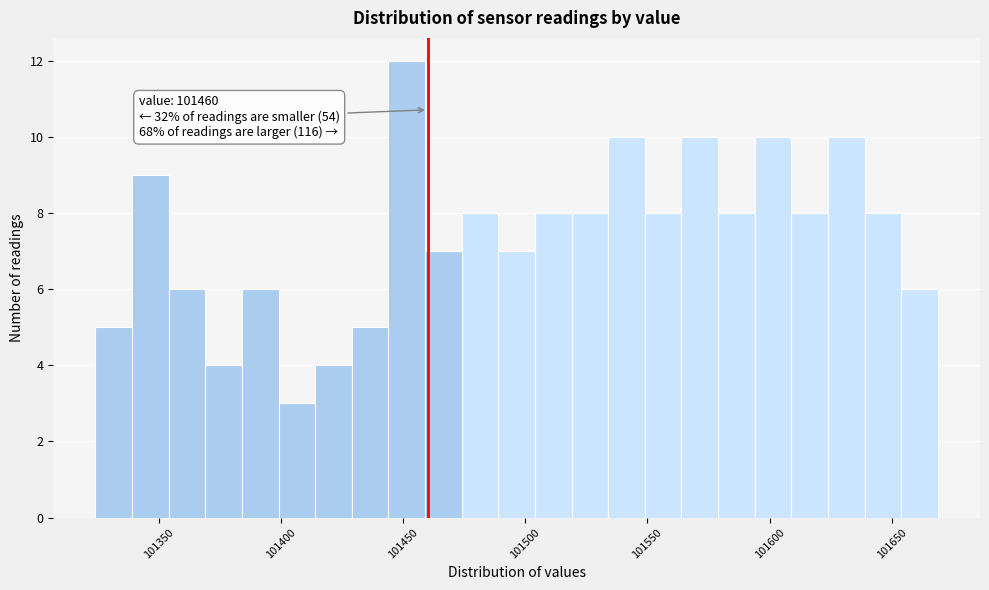

Around what value on the x-axis is the tallest bar? Give the approximate position of its centre, as read against the axis.

101450